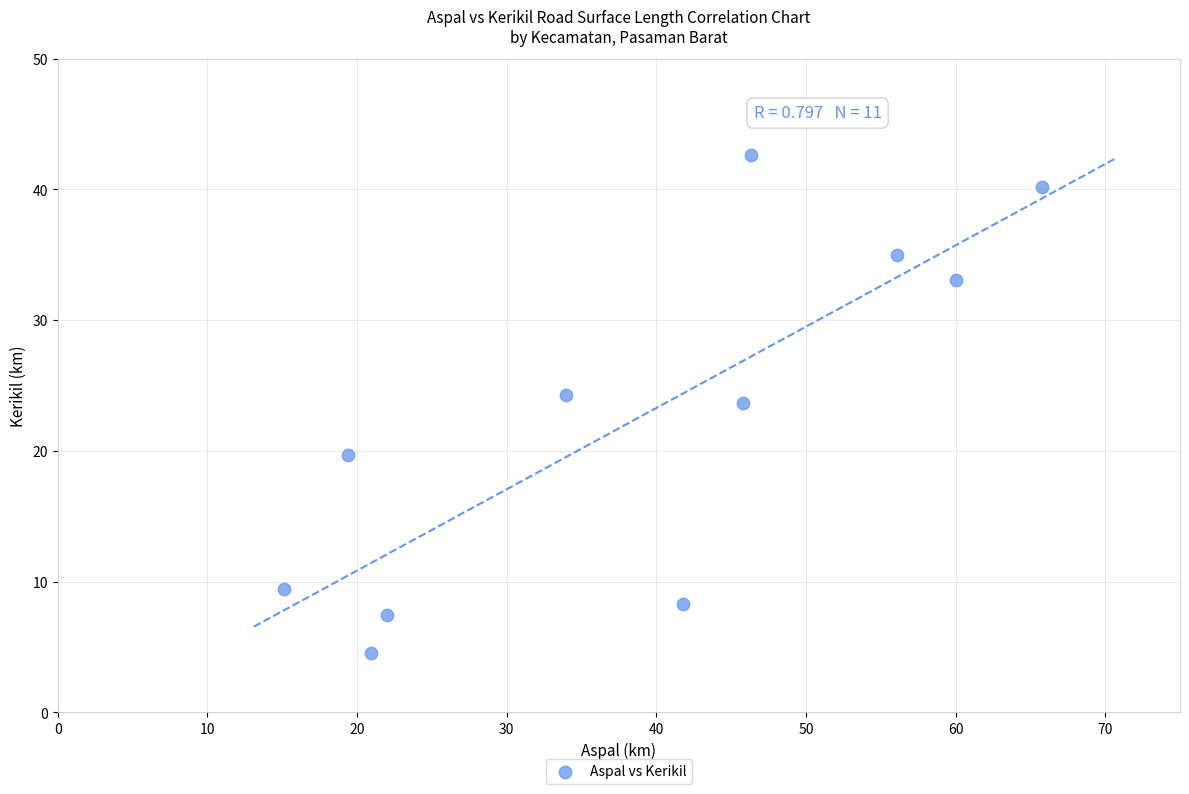

What is the average X value?

38.8